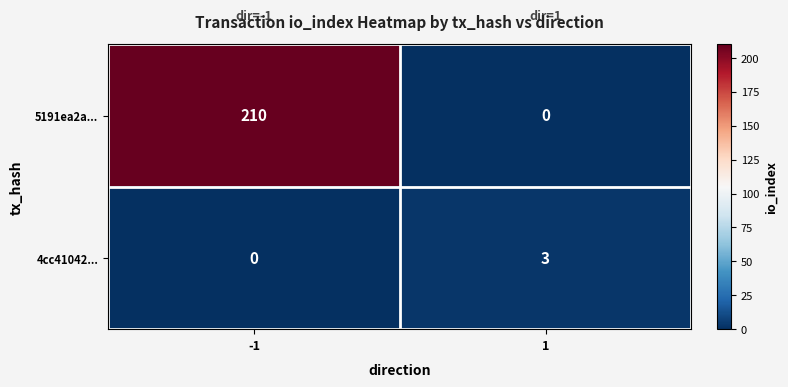

What is the difference between the maximum and minimum values in the 4cc41042... series?

3